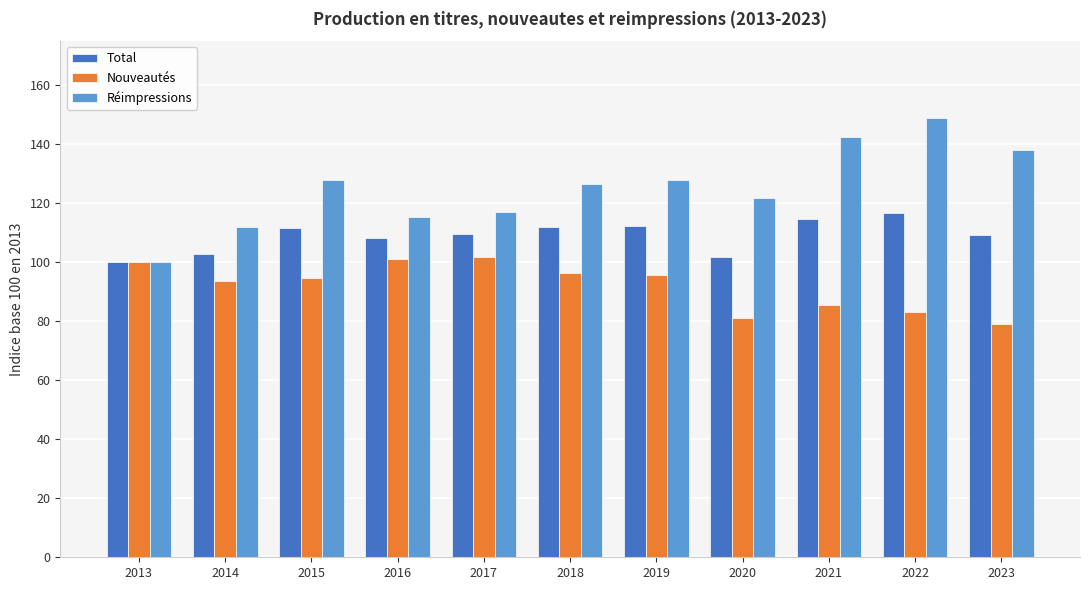

List the series in order of their peak value, highest first.

Réimpressions, Total, Nouveautés